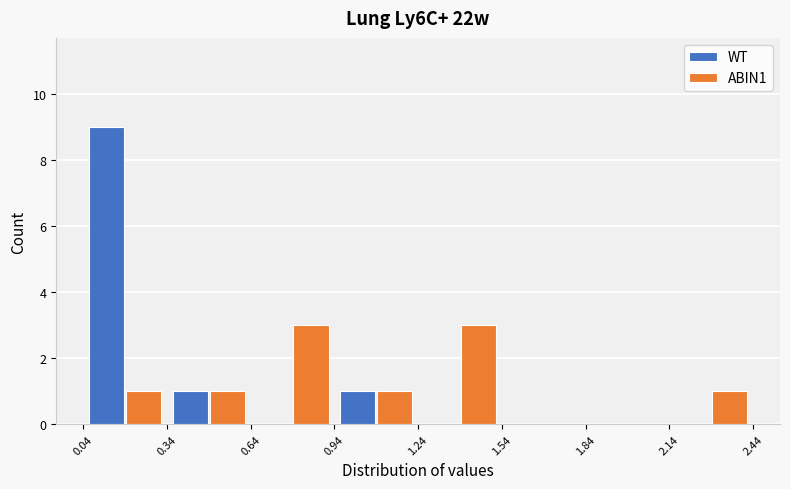

Reading left to right, transcribe this chart: for each range on the x-axis, give the height of each series' bar. The values are not printed on the chart, so give them approximately, as read against the axis.

0.04 to 0.34: WT=9	ABIN1=1
0.34 to 0.64: WT=1	ABIN1=1
0.64 to 0.94: WT=0	ABIN1=3
0.94 to 1.24: WT=1	ABIN1=1
1.24 to 1.54: WT=0	ABIN1=3
1.54 to 1.84: WT=0	ABIN1=0
1.84 to 2.14: WT=0	ABIN1=0
2.14 to 2.44: WT=0	ABIN1=1